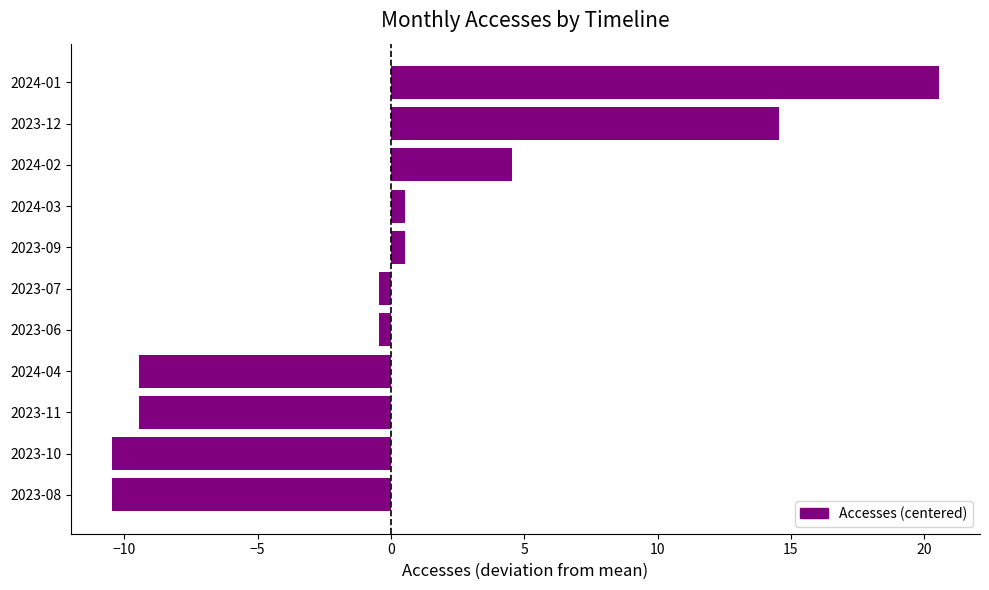

What is the change in value from 2023-10 to 2024-04?

+1.0